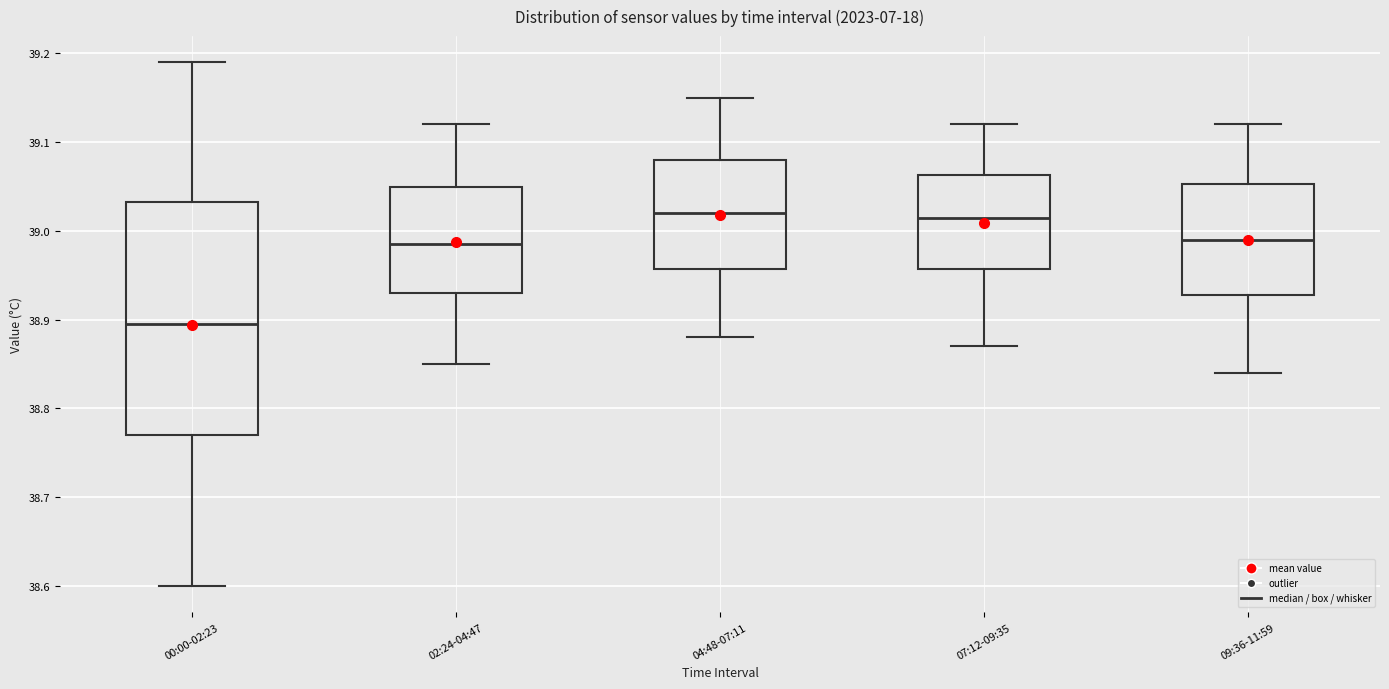

Comparing the boxes themselves (not the whiskers), which one is the tallest?

00:00-02:23